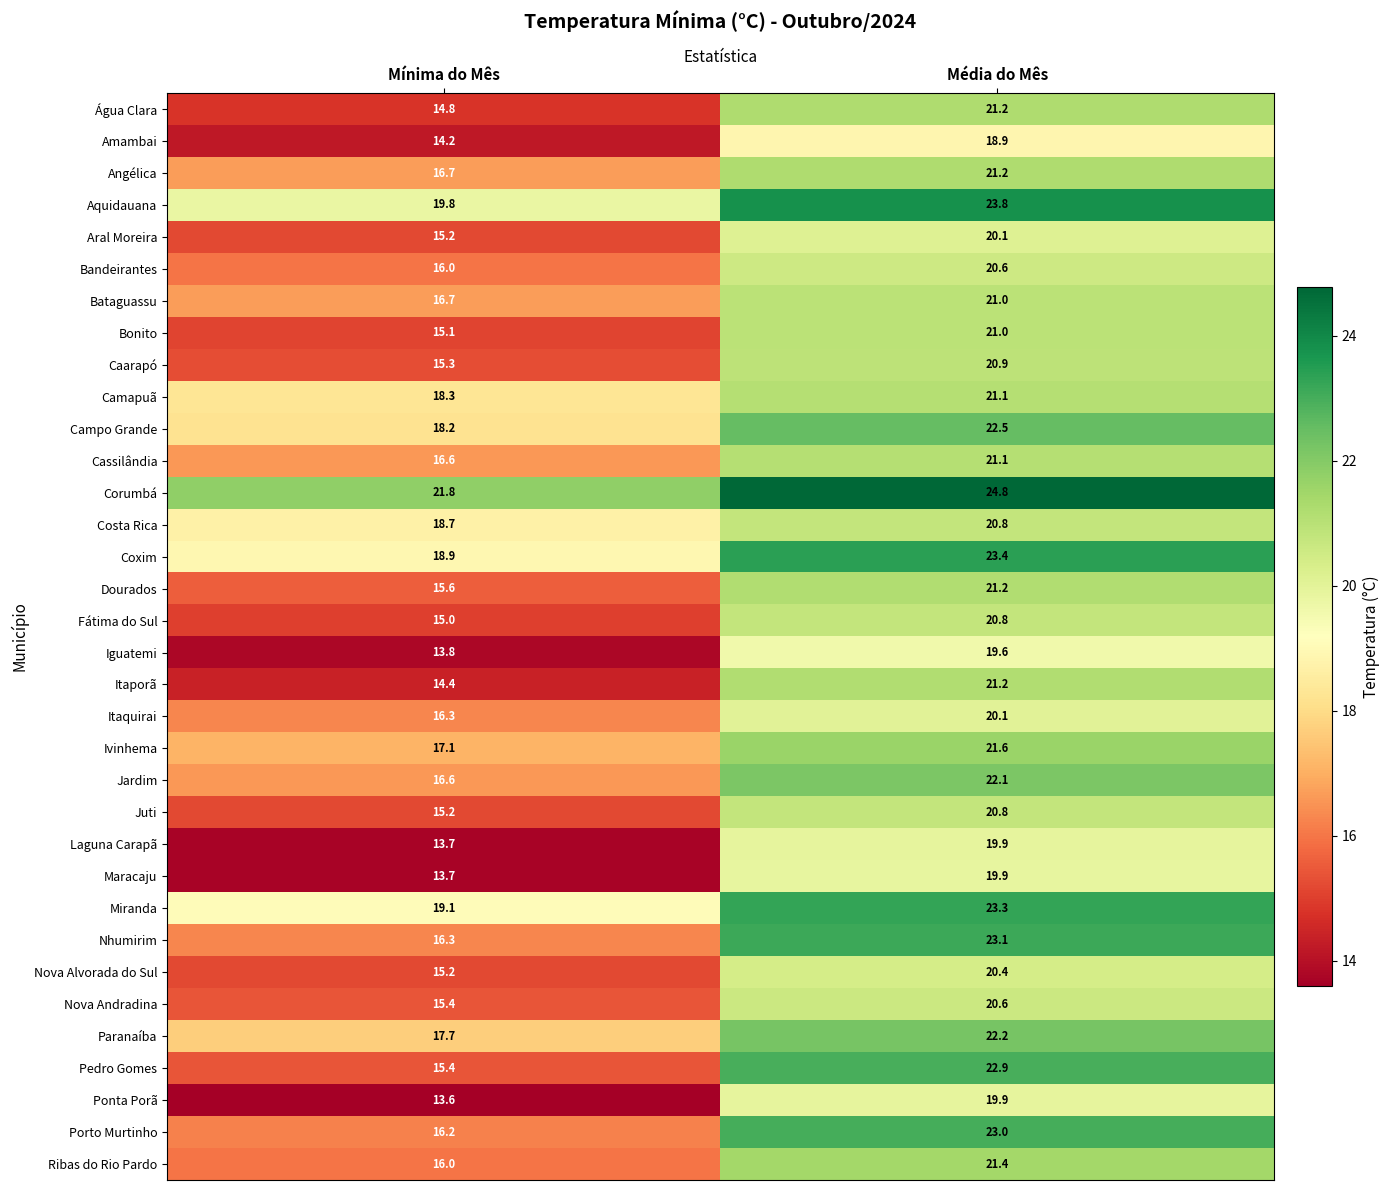

Is the value of Fátima do Sul at Mínima do Mês greater than the value of Aquidauana at Mínima do Mês?

No